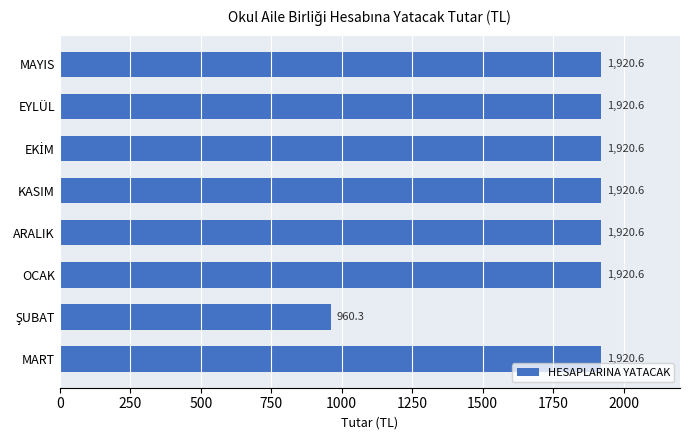

The value at EYLÜL is 870.6. True or false?

False